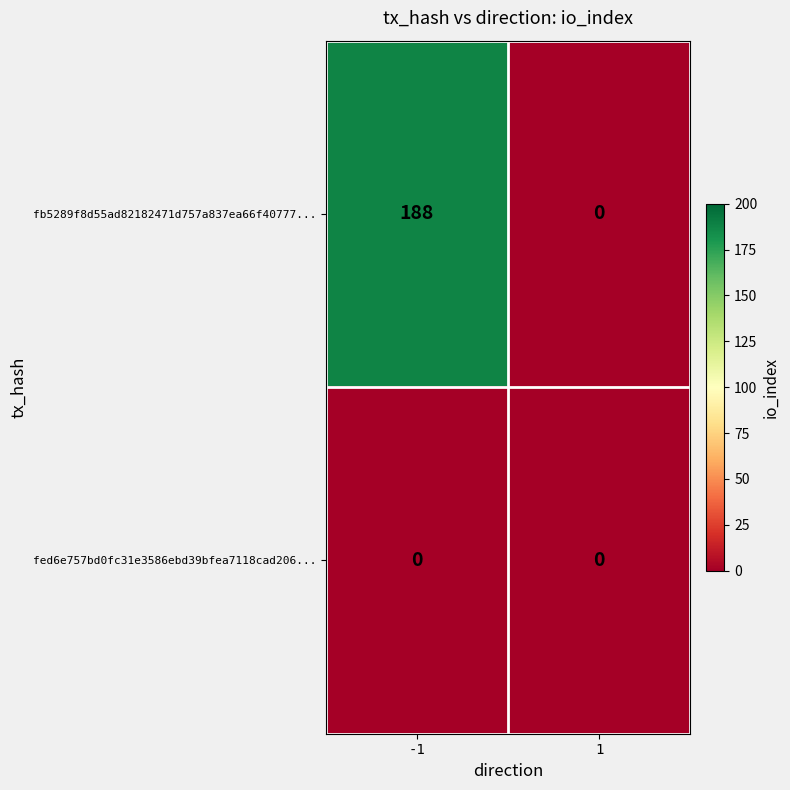

Between -1 and 1, which series saw the biggest shift?

fb5289f8d55ad82182471d757a837ea66f40777...